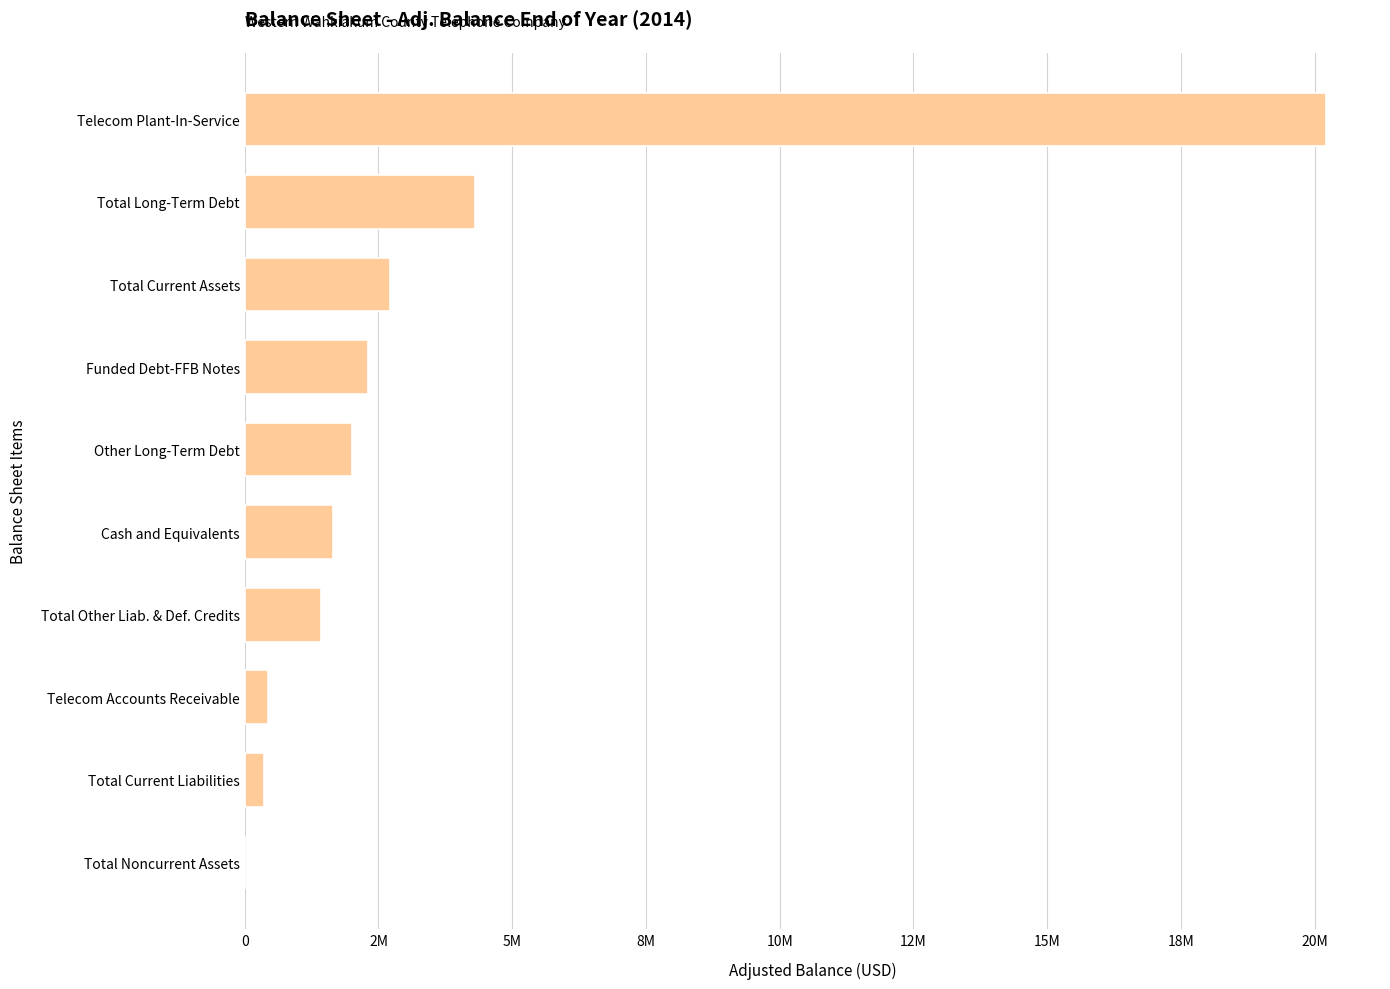

What is the average value?

3539557